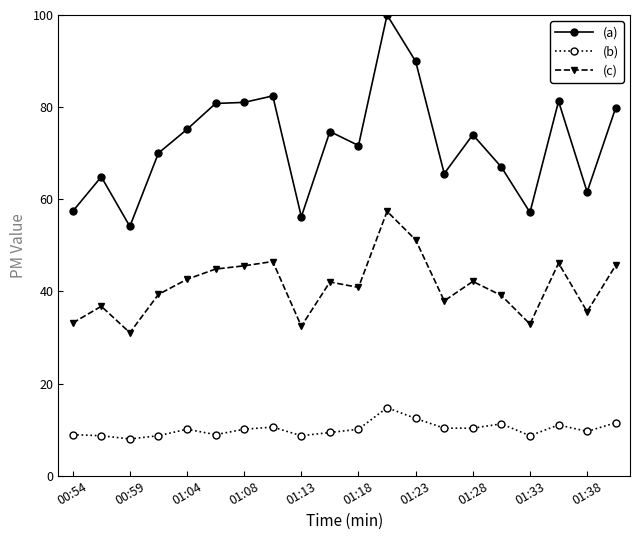

Which series has the largest total across all categories?

(a)